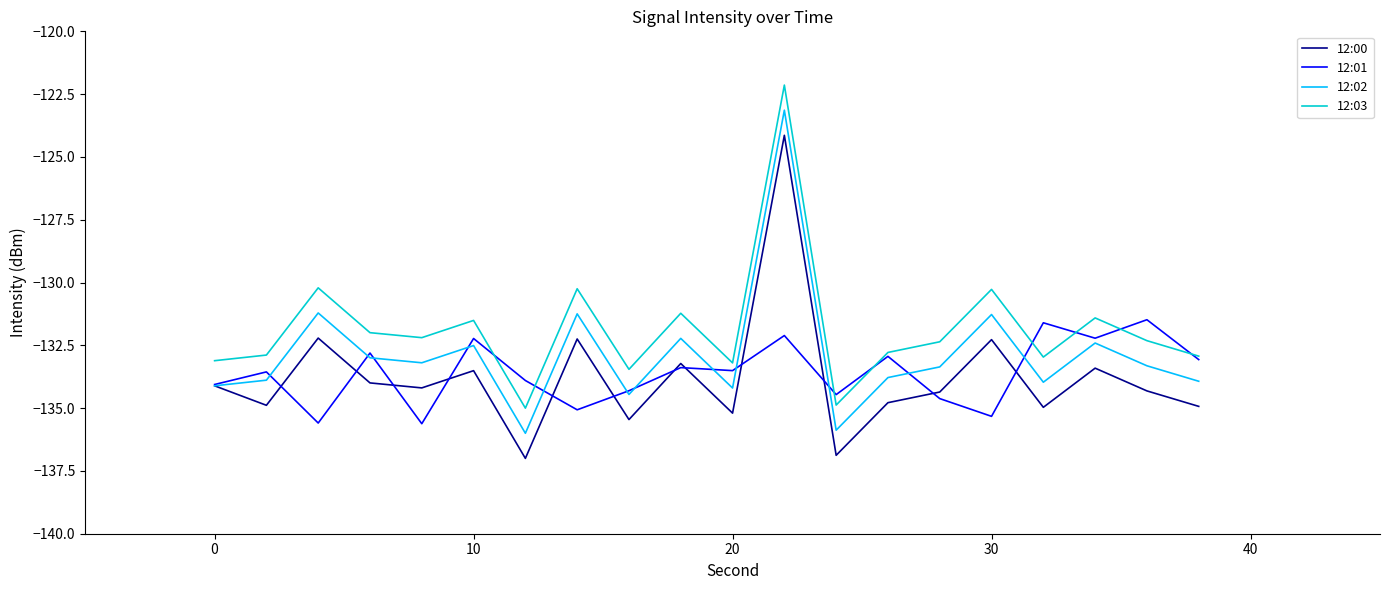

What is the minimum value for 12:01?

-135.6